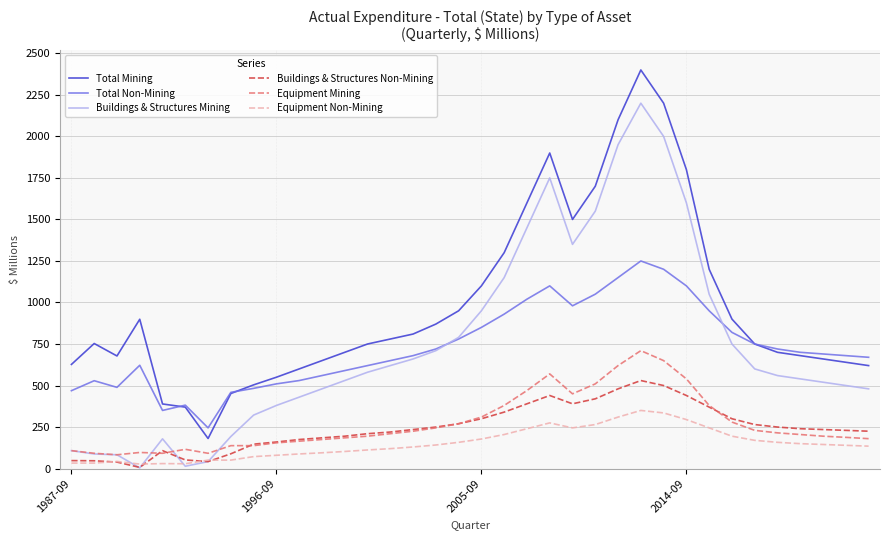

What is the maximum value for Equipment Mining?

710